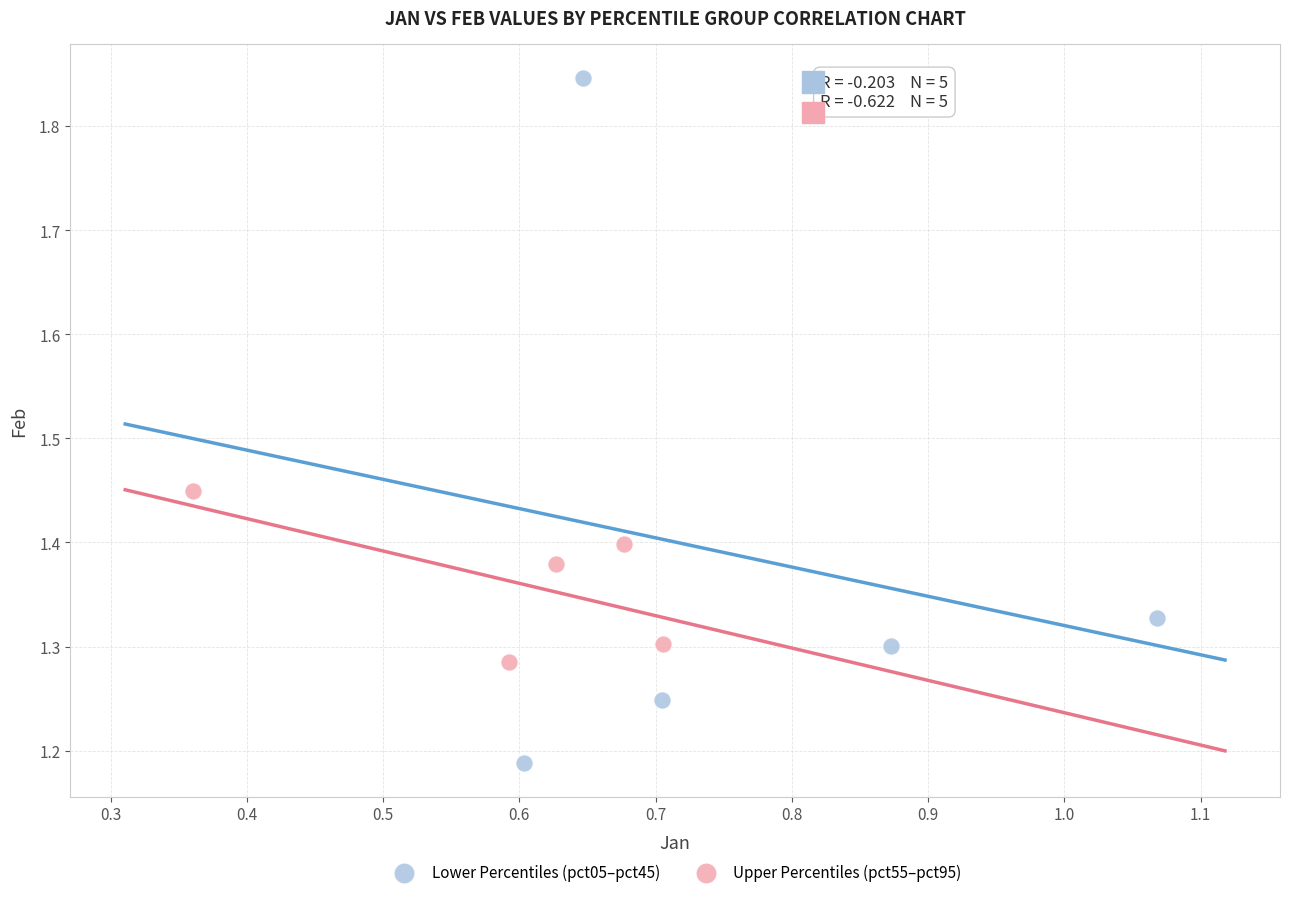

What are all the series names shown in the legend?

Lower Percentiles (pct05–pct45), Upper Percentiles (pct55–pct95)